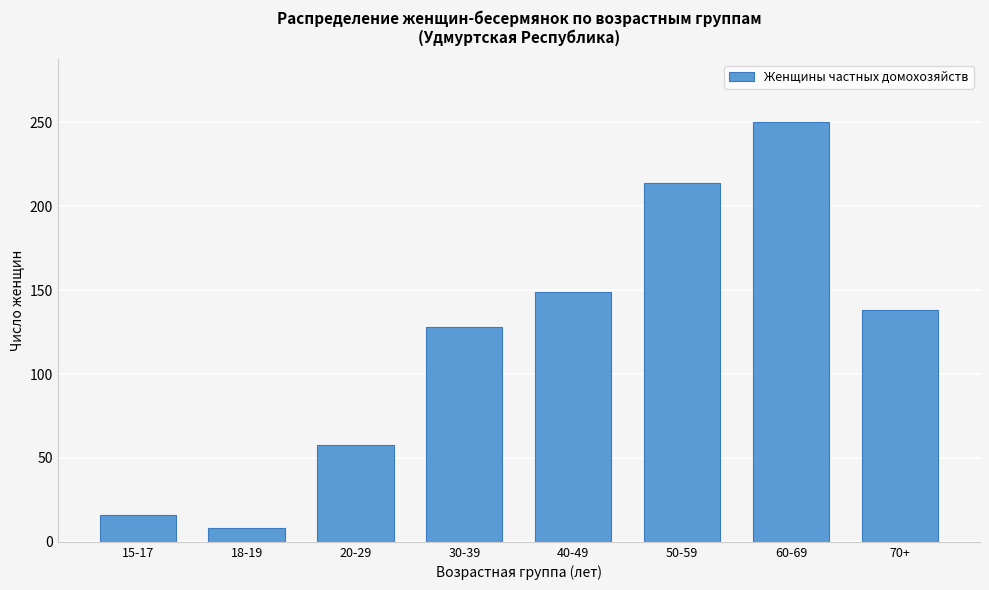

Reading left to right, extract all data points from this chart.

16	8	58	128	149	214	250	138